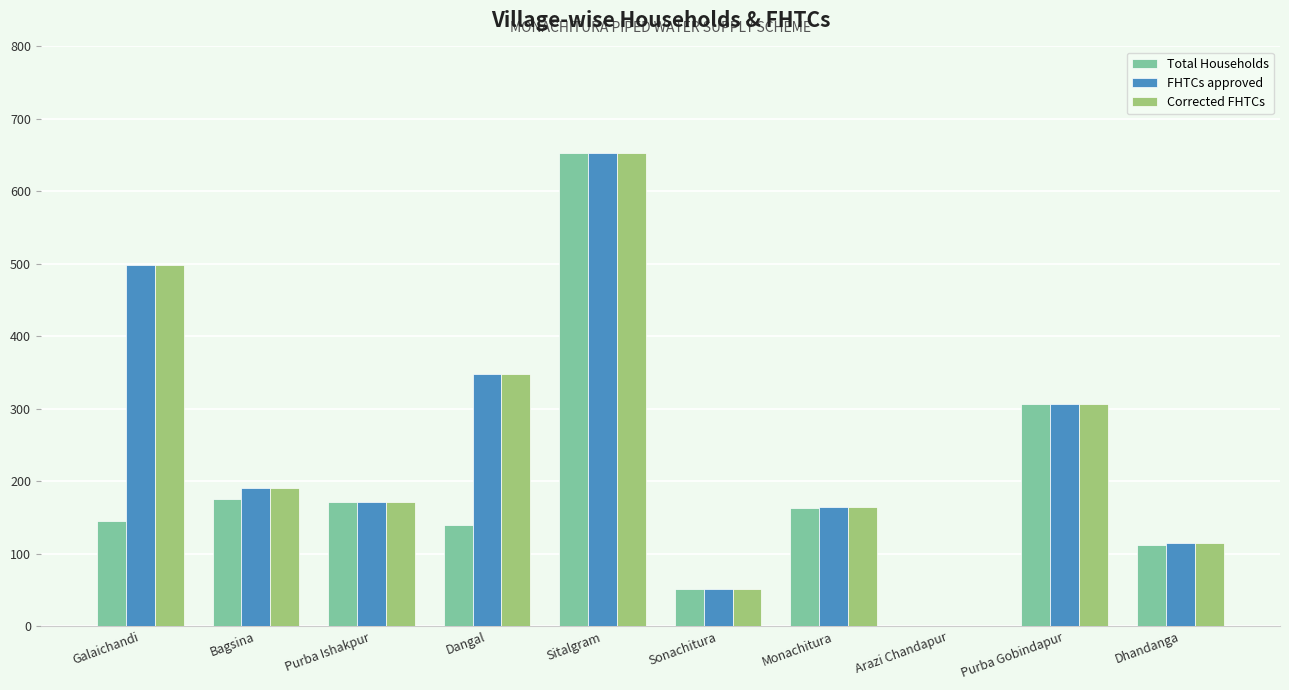

At which category is the sum across all series the highest?

Sitalgram